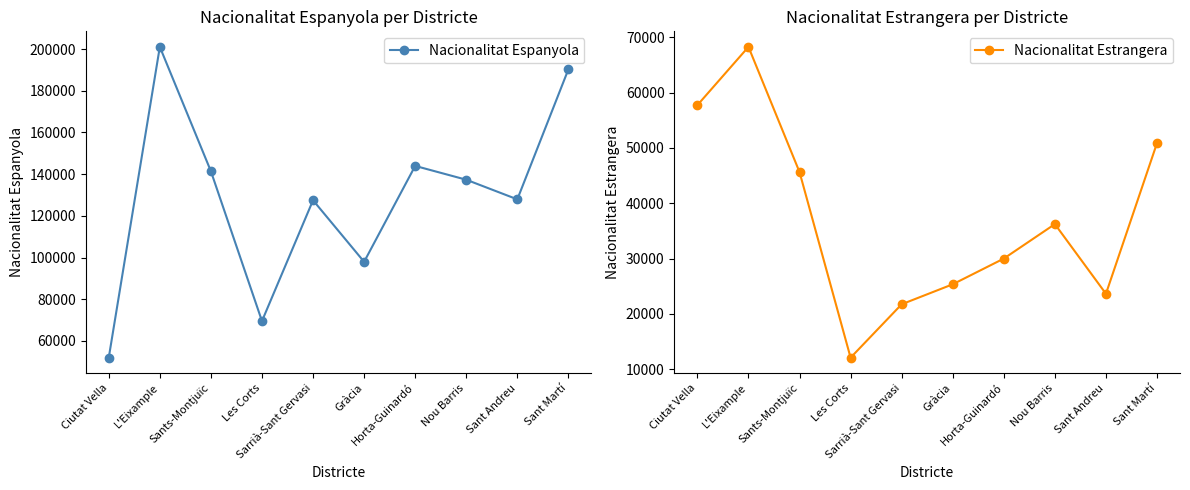

Count the number of data series in this chart.

2